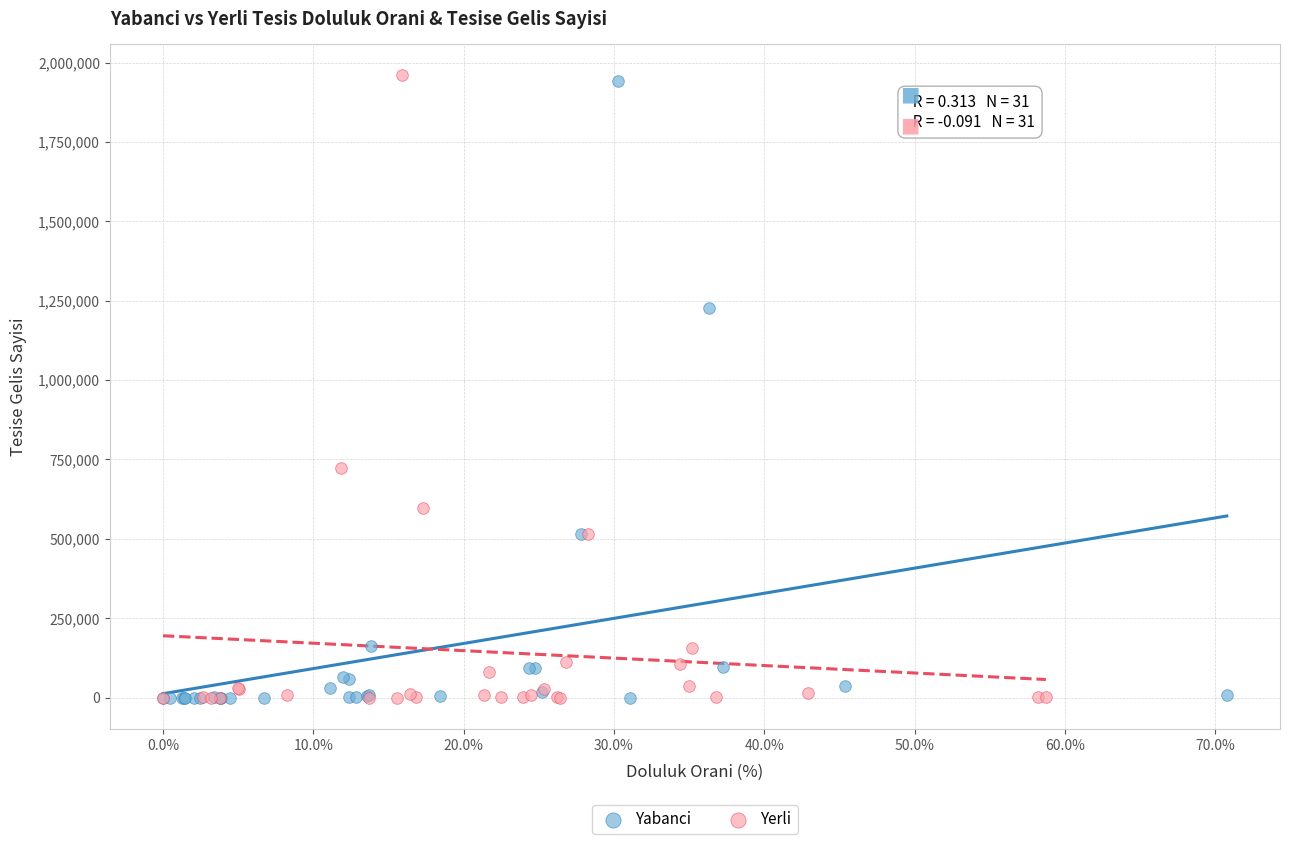

Which series has the widest spread of Y values?

Yerli